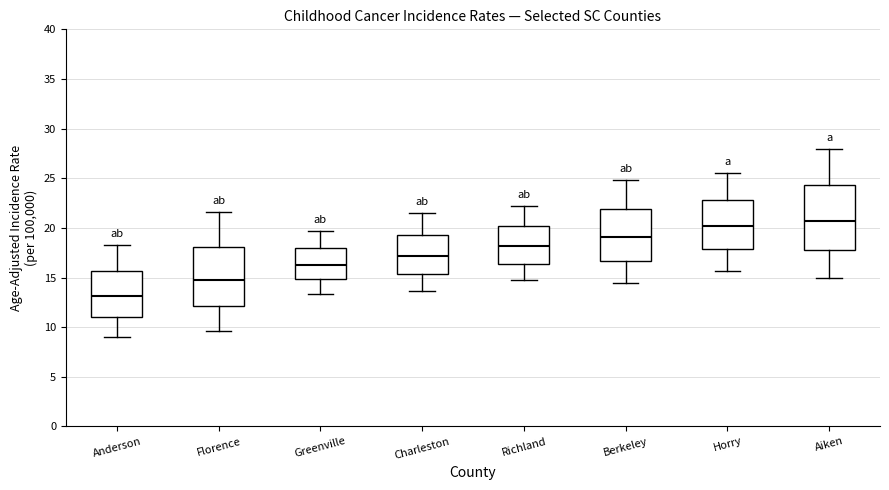

Where is the lower edge of the box for Anderson on the y-axis? The values are not printed on the chart, so give them approximately, as read against the axis.

11.0